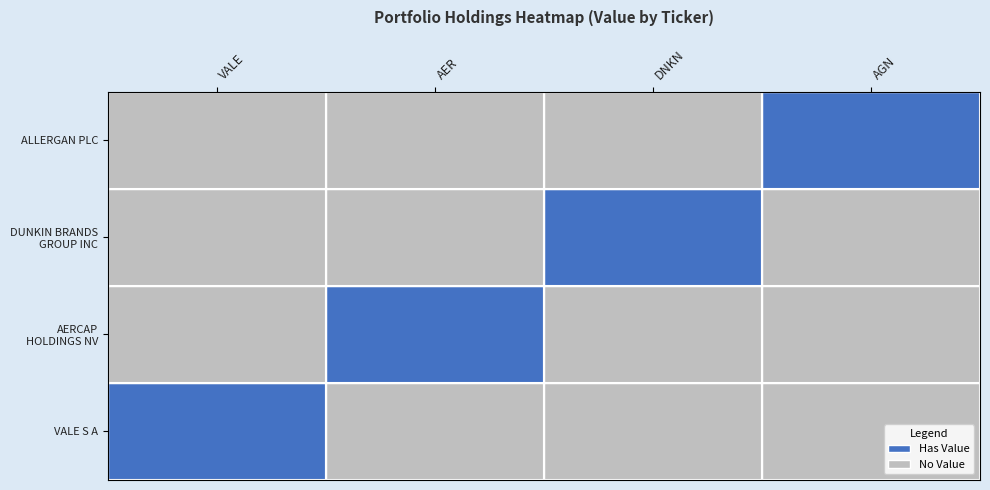

Which has a higher value, AGN or VALE?

AGN